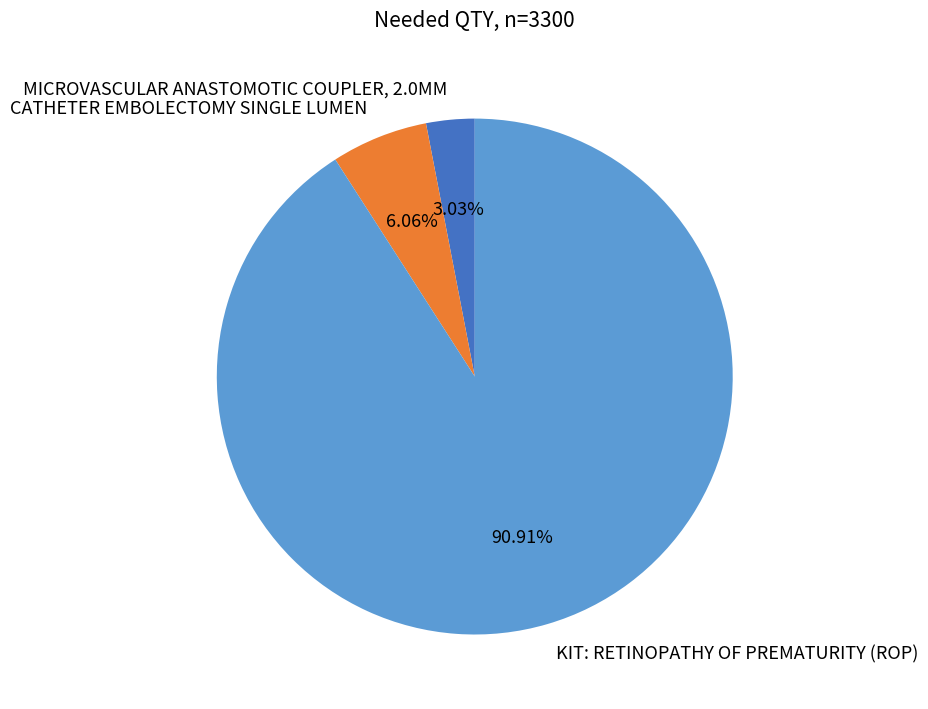

Which category accounts for the majority?

KIT: RETINOPATHY OF PREMATURITY (ROP)